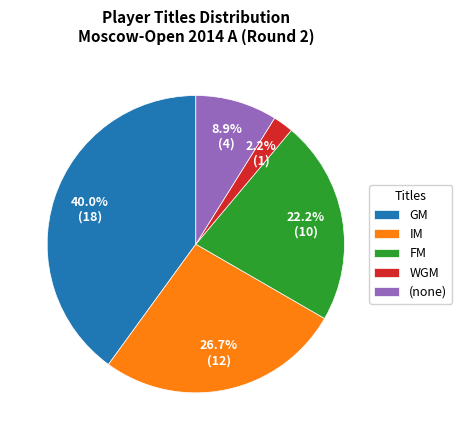

Does any single category account for the majority?

No